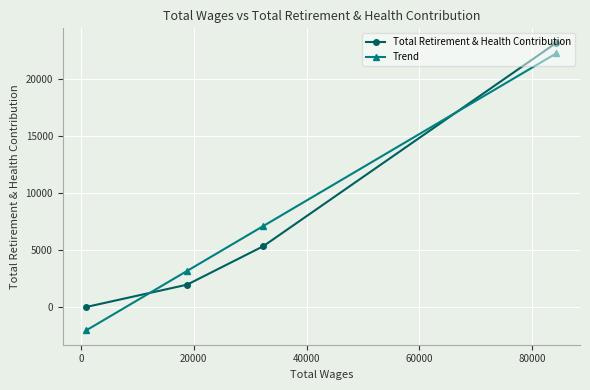

What is the average value of the Total Retirement & Health Contribution series?

7619.0